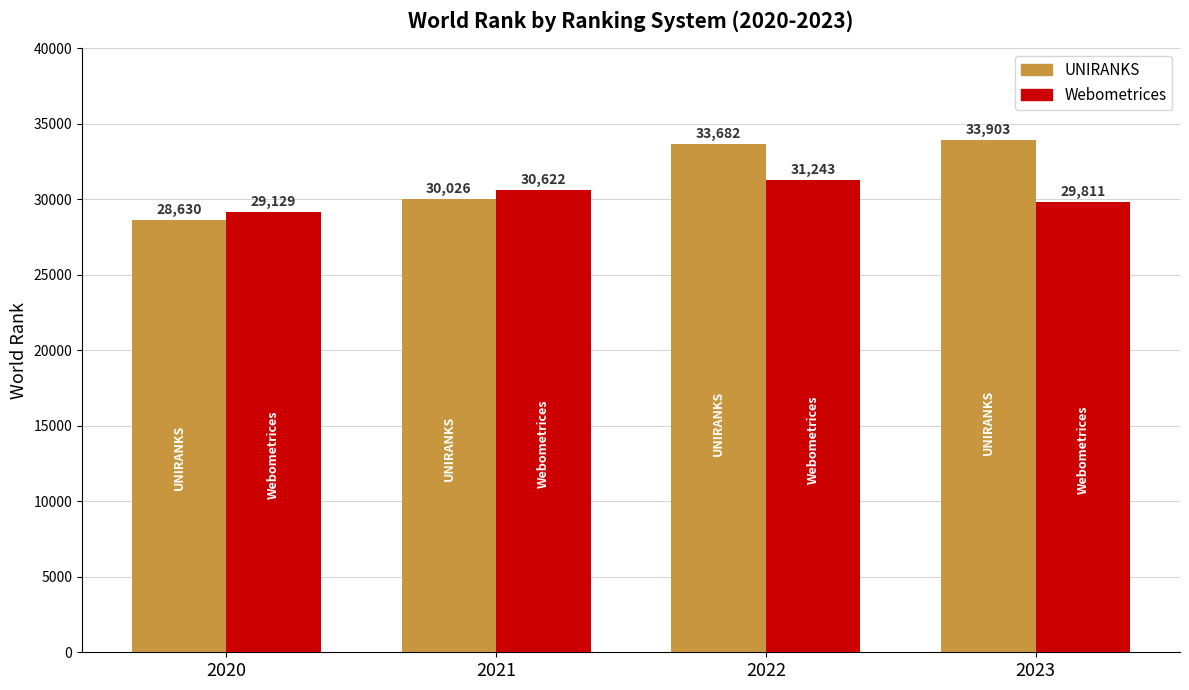

Is the value of Webometrices at 2021 greater than the value of UNIRANKS at 2021?

Yes